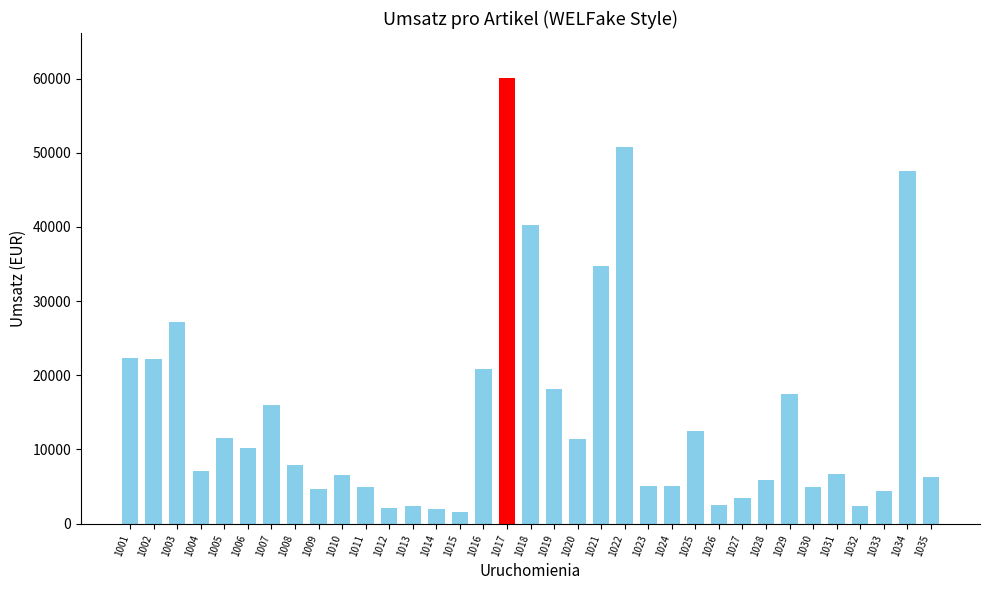

Are the bars horizontal?

No